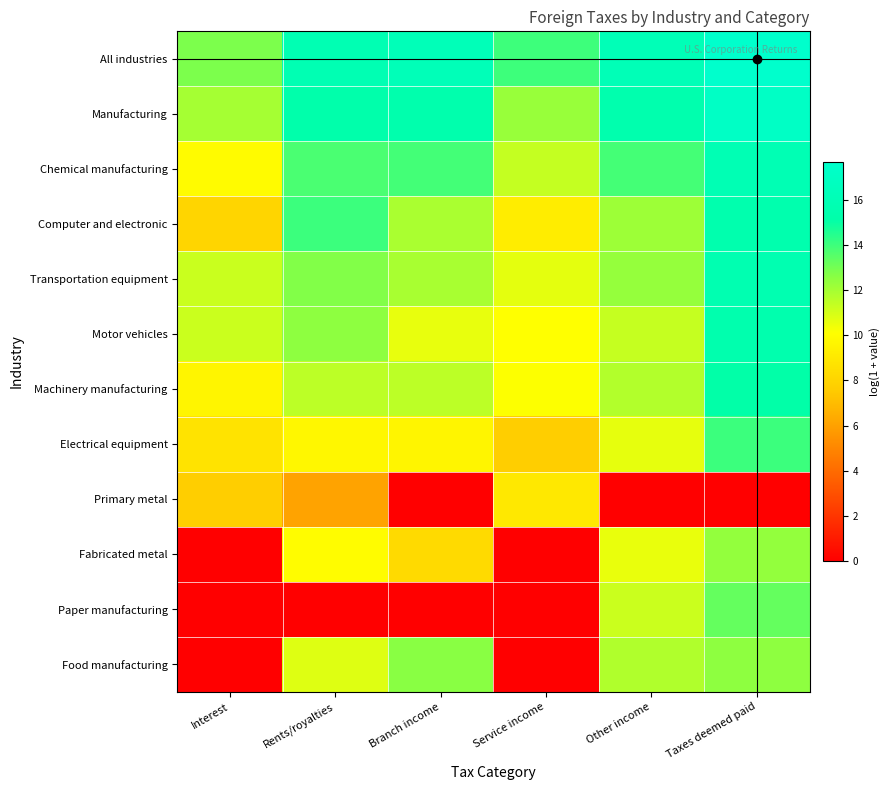

What is the total value across all series at Interest?

91.2